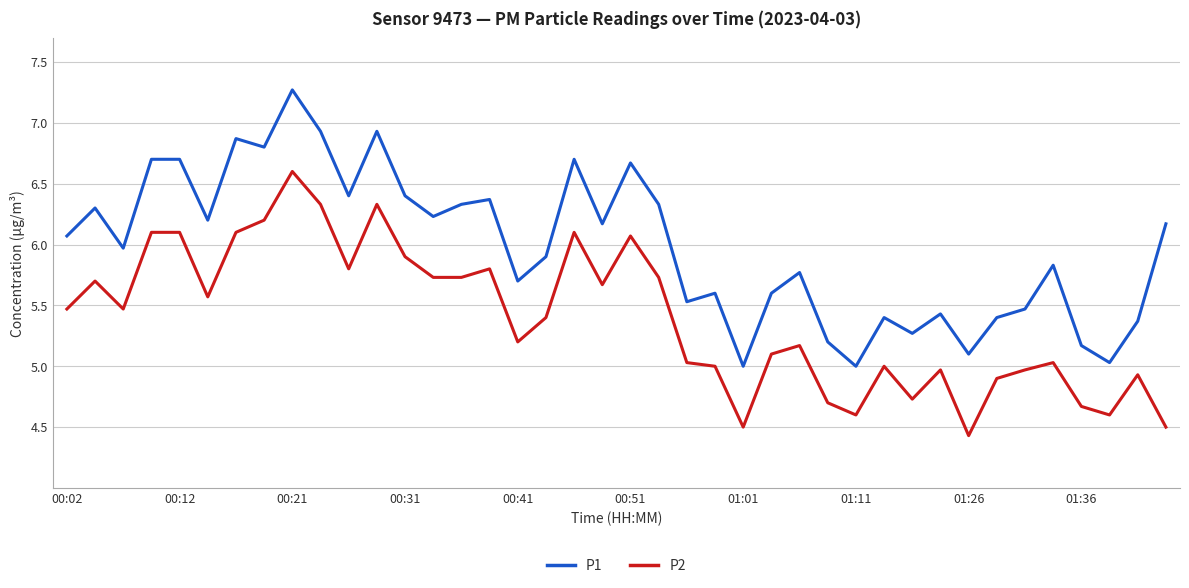

Rank the series by their average value, from highest to lowest.

P1, P2